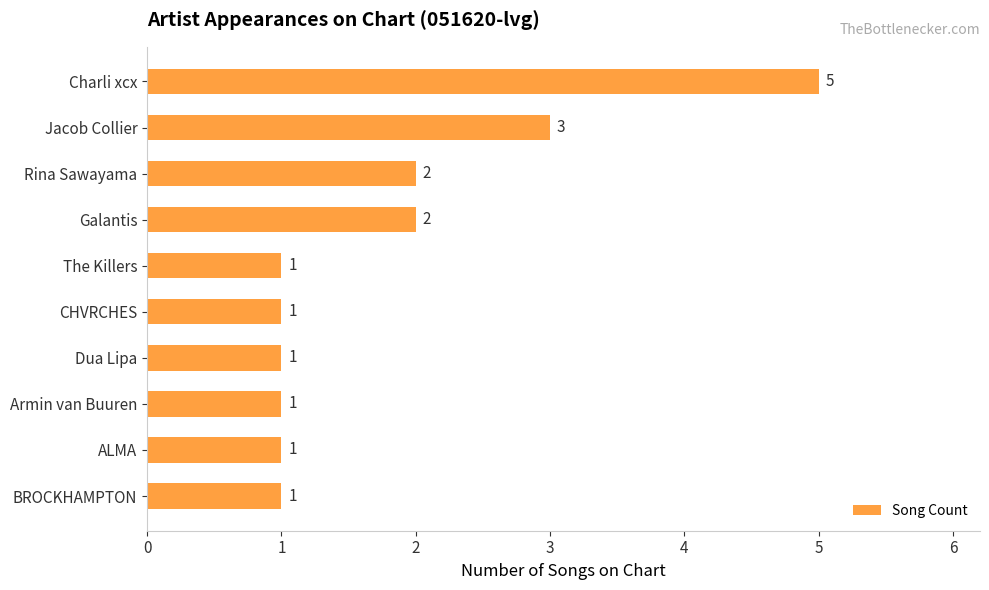

What is the average value?

2